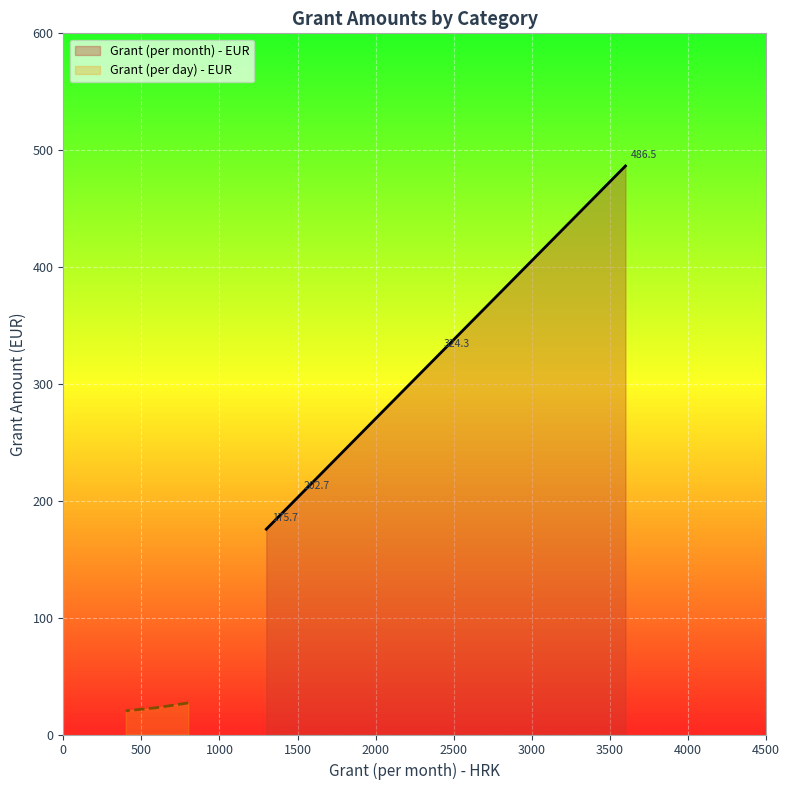

What is the difference between the maximum and minimum values?

310.8